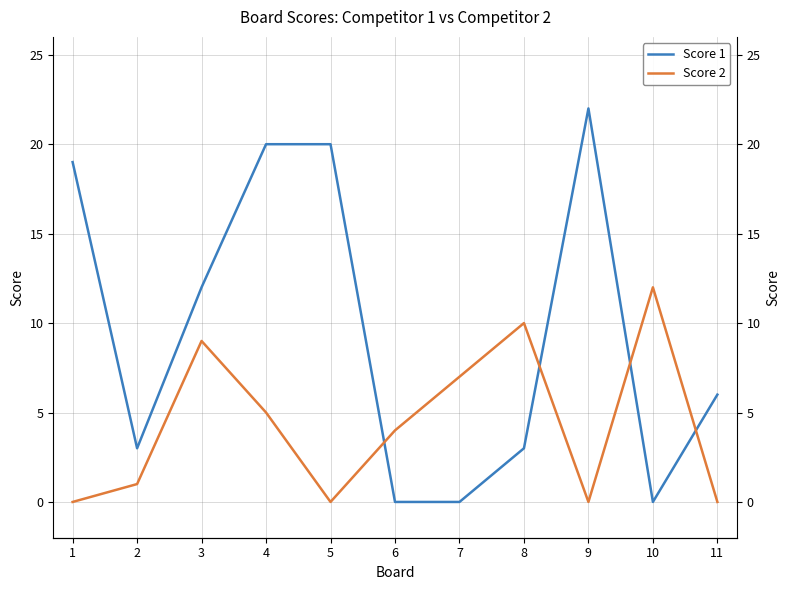

How many interior local peaks does the Score 1 series have?

1